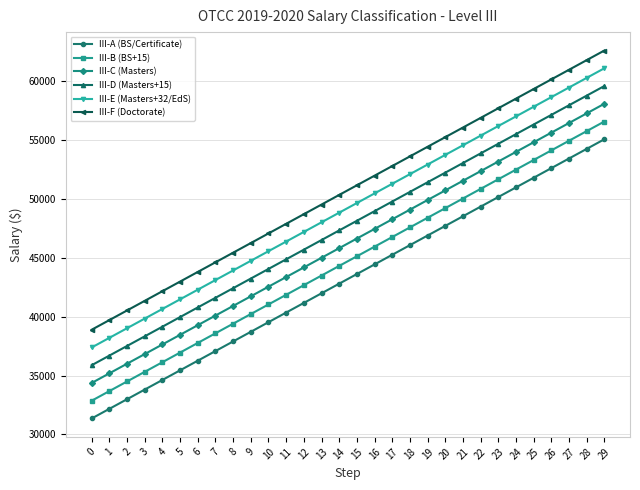

Rank the series at 18 from highest to lowest value.

III-F (Doctorate), III-E (Masters+32/EdS), III-D (Masters+15), III-C (Masters), III-B (BS+15), III-A (BS/Certificate)